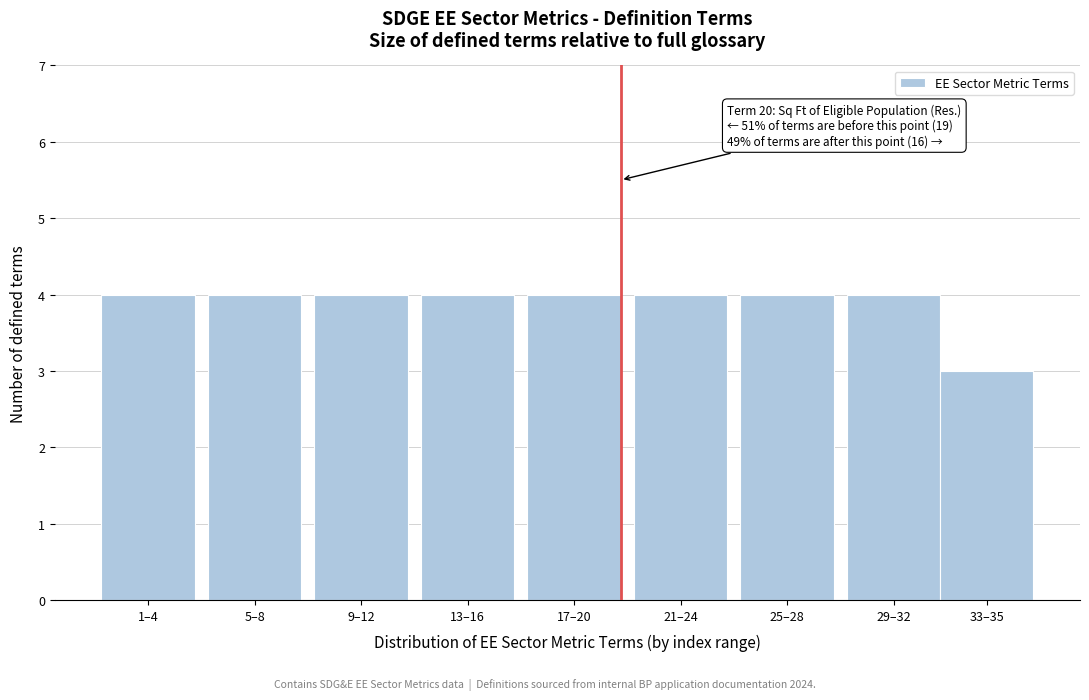

Reading left to right, transcribe all the data shown in this chart.

1–4=4	5–8=4	9–12=4	13–16=4	17–20=4	21–24=4	25–28=4	29–32=4	33–35=3